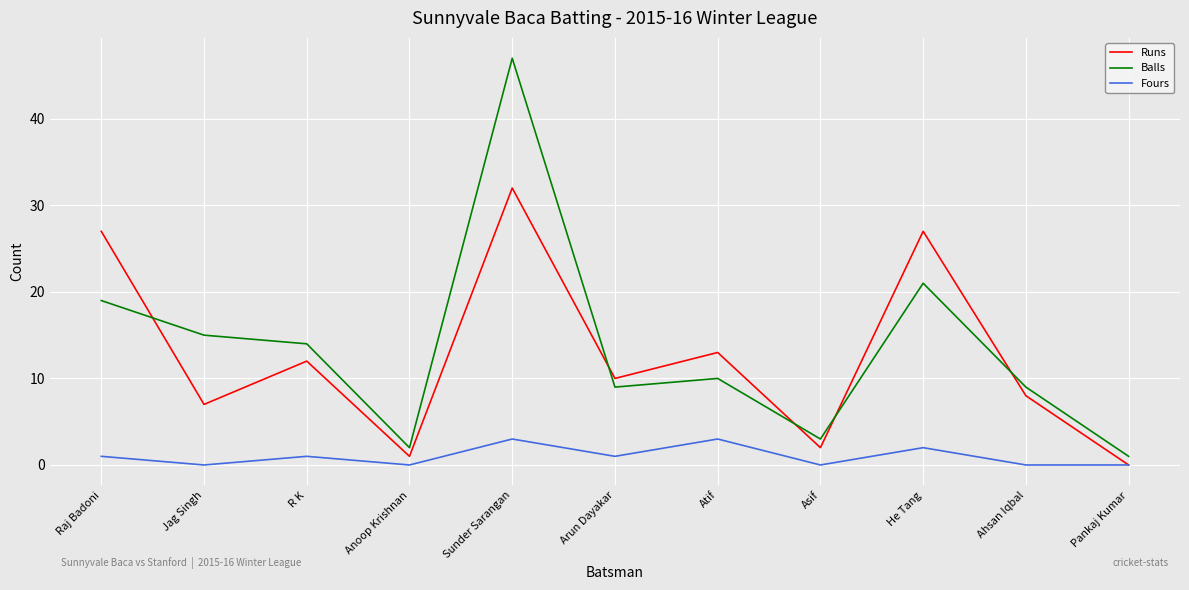

Is the value of Fours at He Tang greater than the value of Balls at Raj Badoni?

No